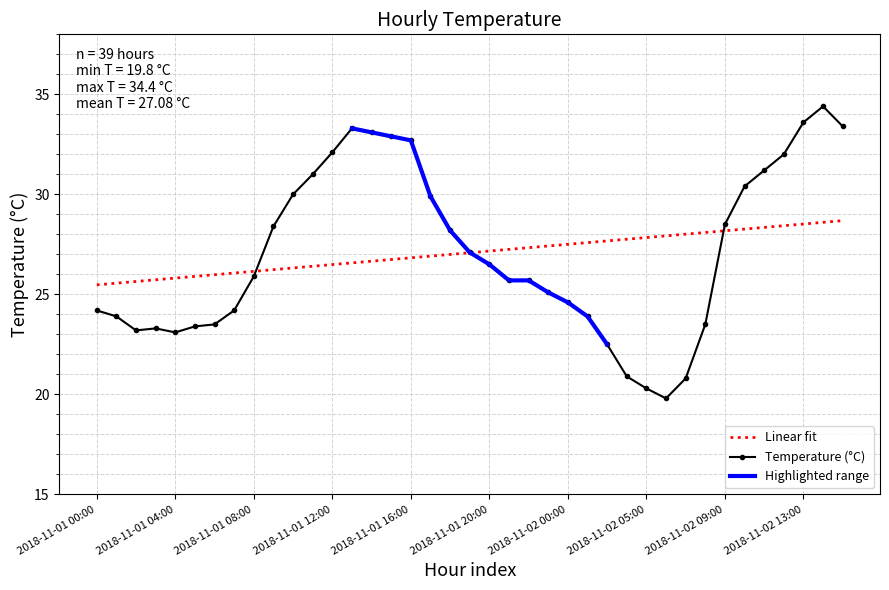

What is the difference between the maximum and second lowest values?

14.1